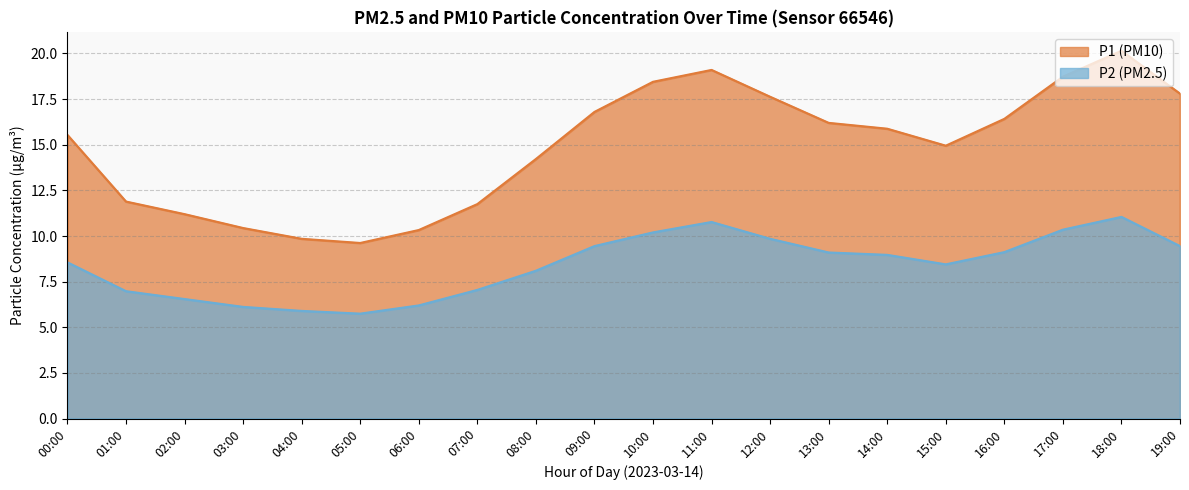

Which has a higher value, 19:00 or 03:00?

19:00